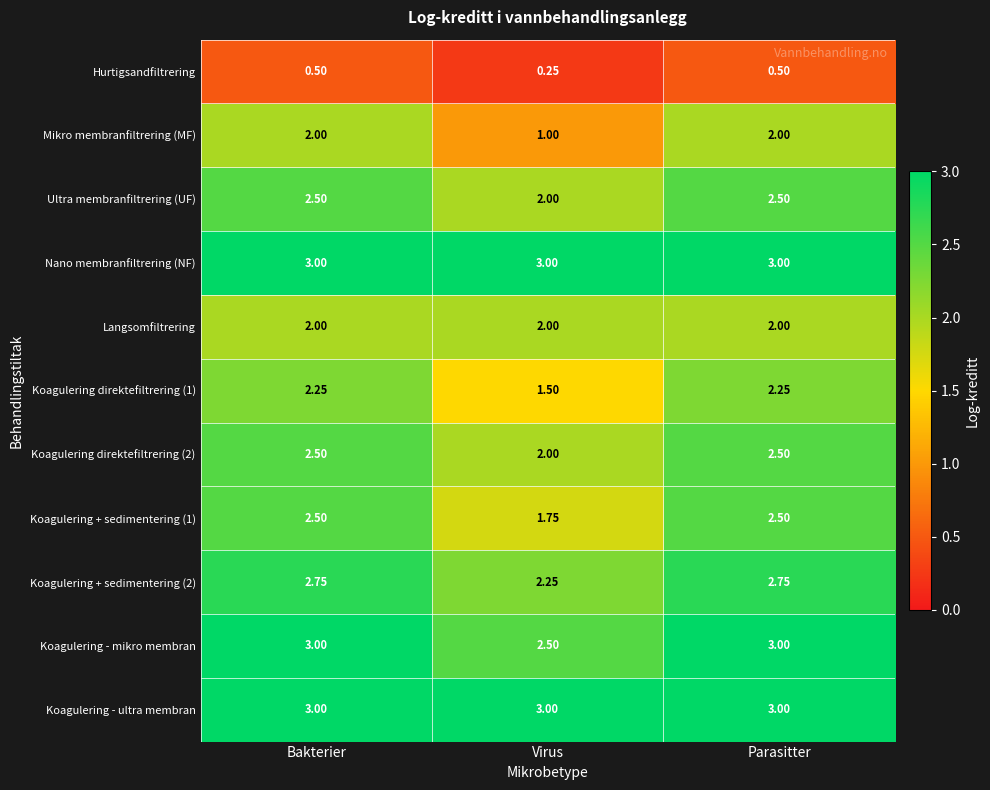

At which label is Koagulering - mikro membran closest to 2?

Virus